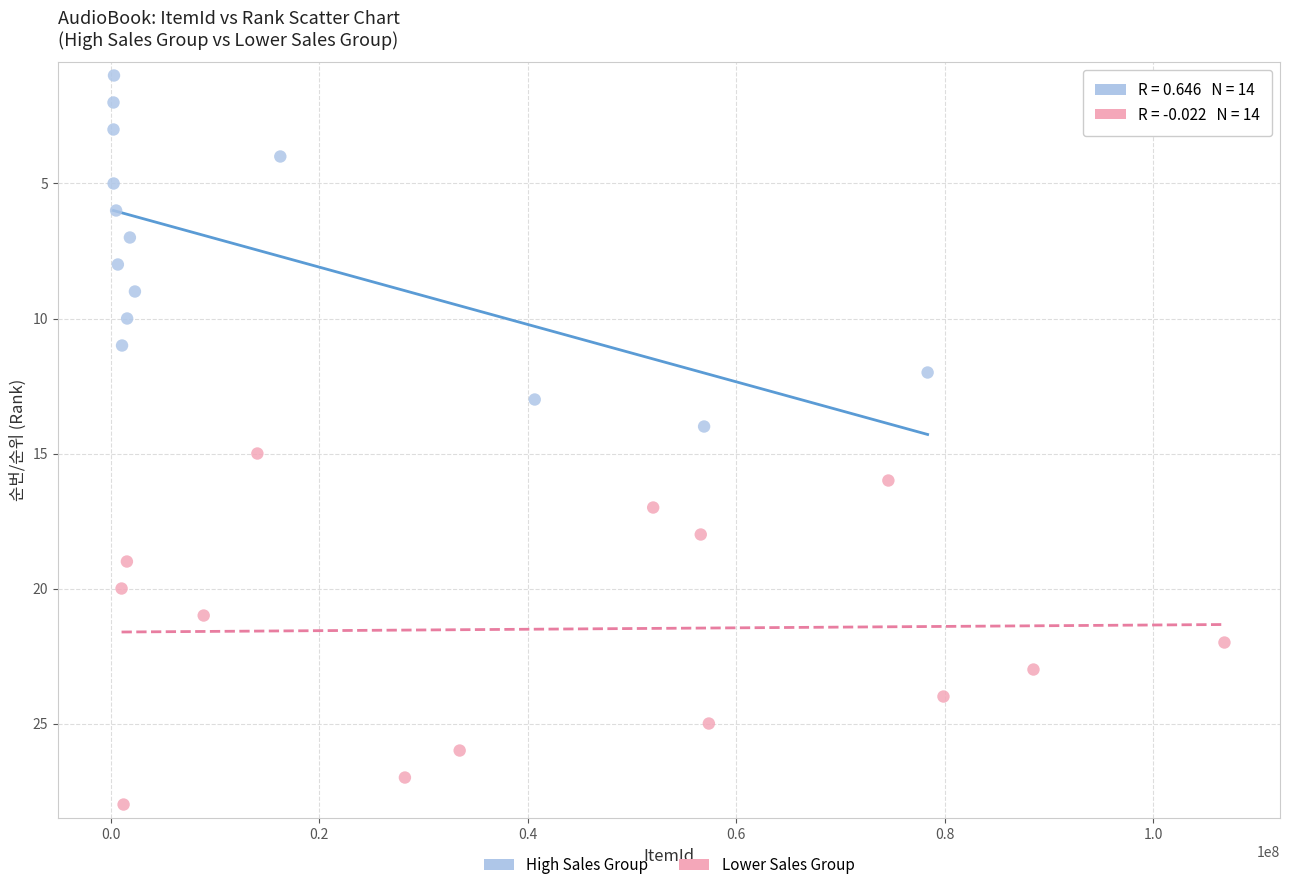

Which series reaches the maximum Y coordinate?

Lower Sales Group